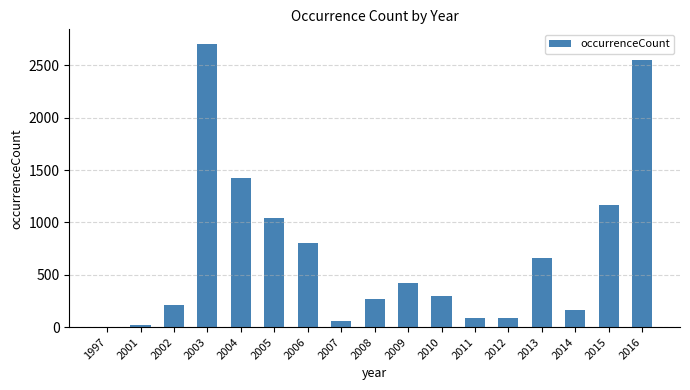

What is the sum of all values?

11973